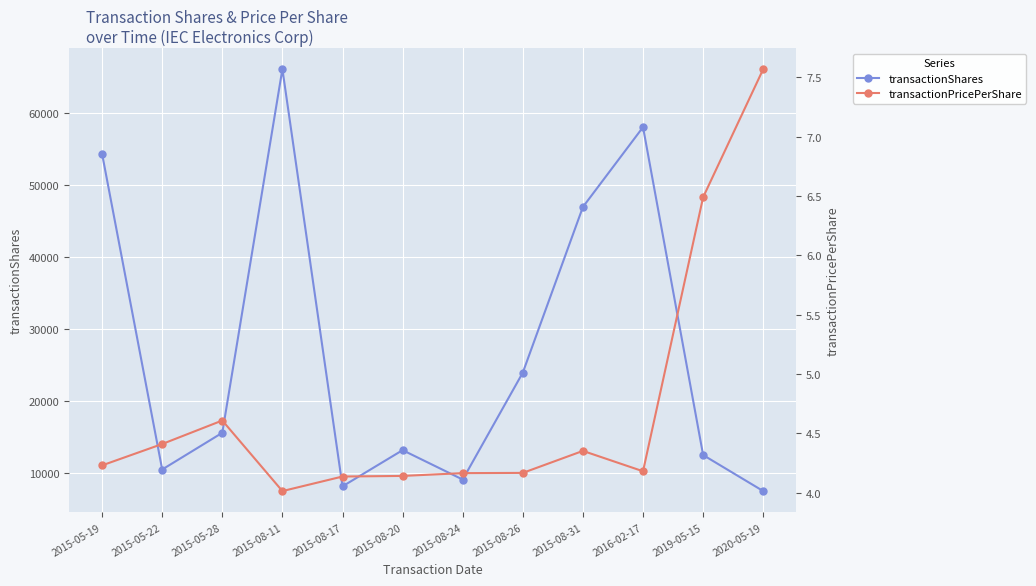

True or false: transactionPricePerShare has more than 2 points higher than both neighbors.

False